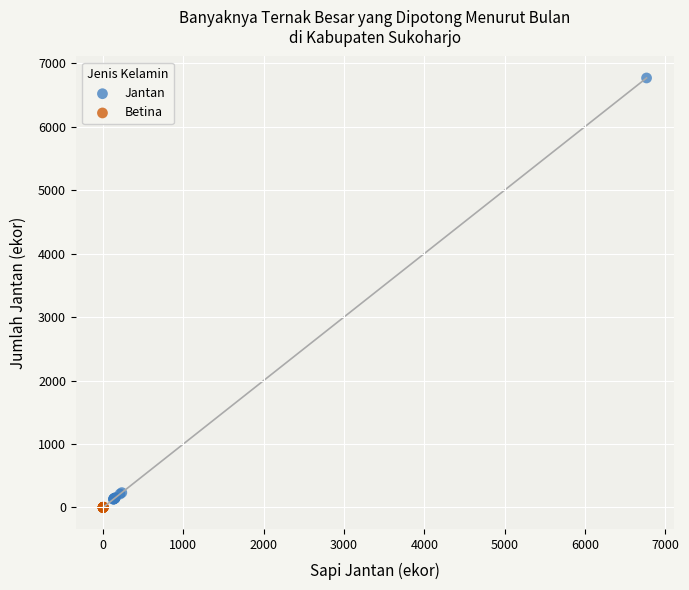

Which series has the largest Y range (max minus min)?

Jantan